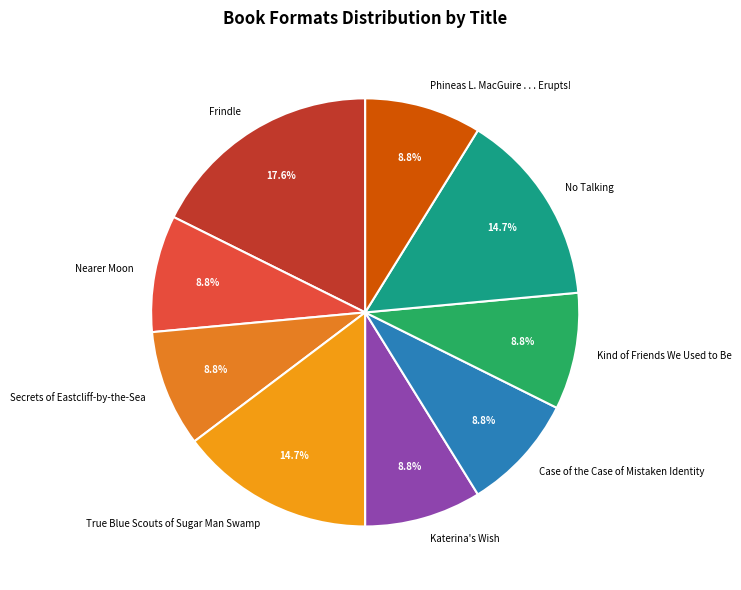

Combined, do No Talking and Kind of Friends We Used to Be account for over 50%?

No